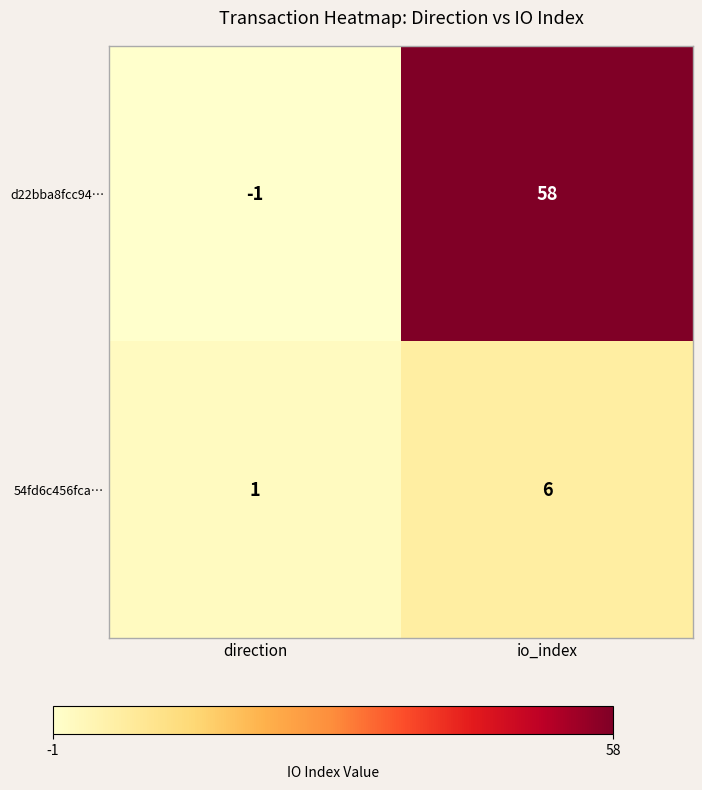

Which series has the widest spread of values?

d22bba8fcc94…